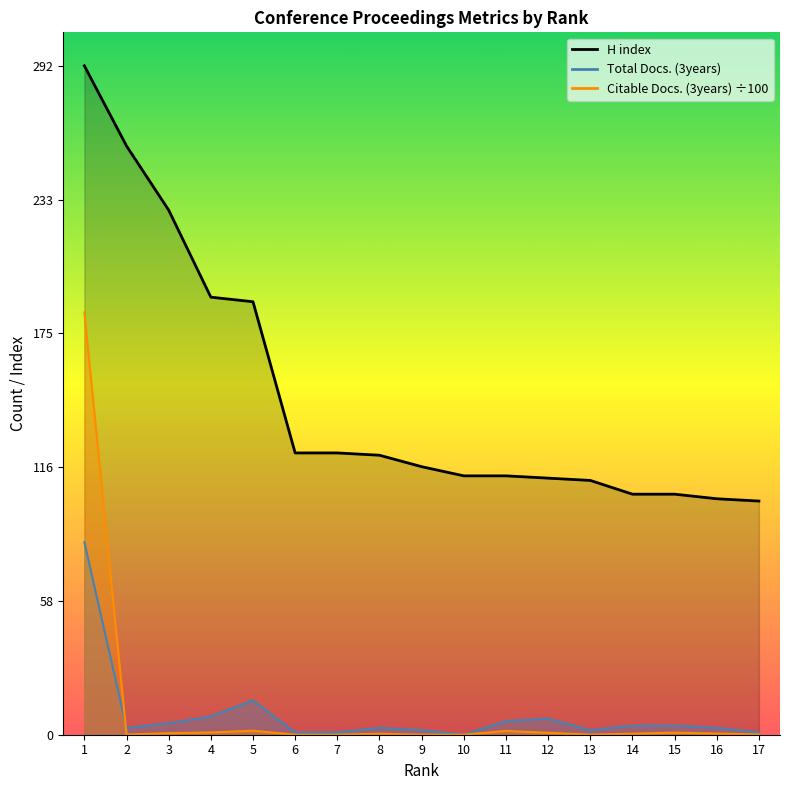

At 14, list the series in order from smallest to largest.

Citable Docs. (3years), Total Docs. (3years), H index